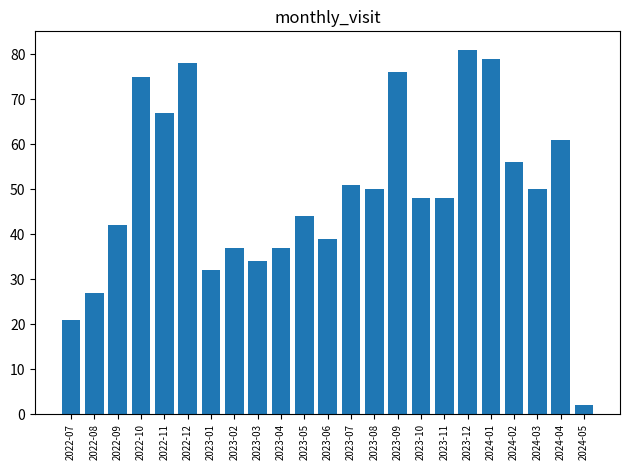

At which label does the data first exceed 48?

2022-10